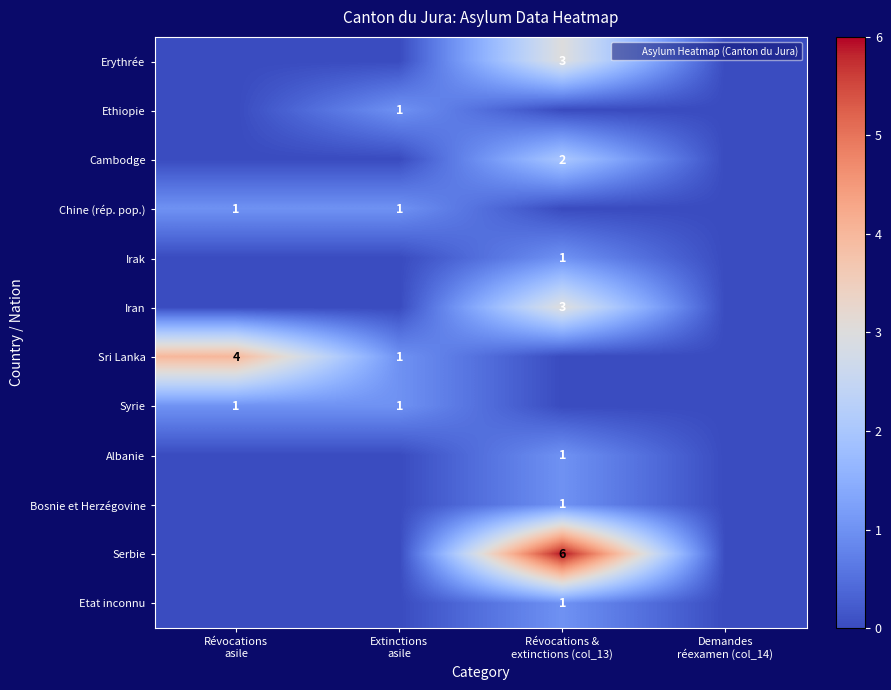

What is the difference between the Etat inconnu values at Révocations & extinctions (col_13) and Révocations asile?

1